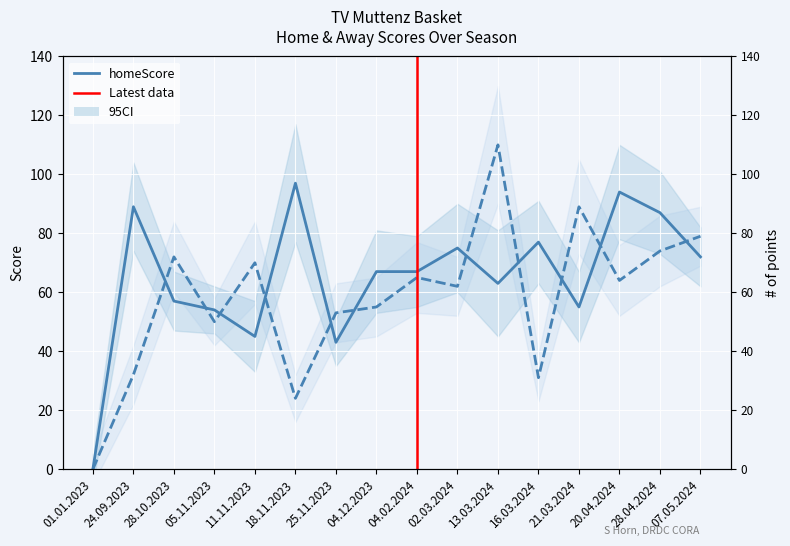

What position from the right is 21.03.2024?

4